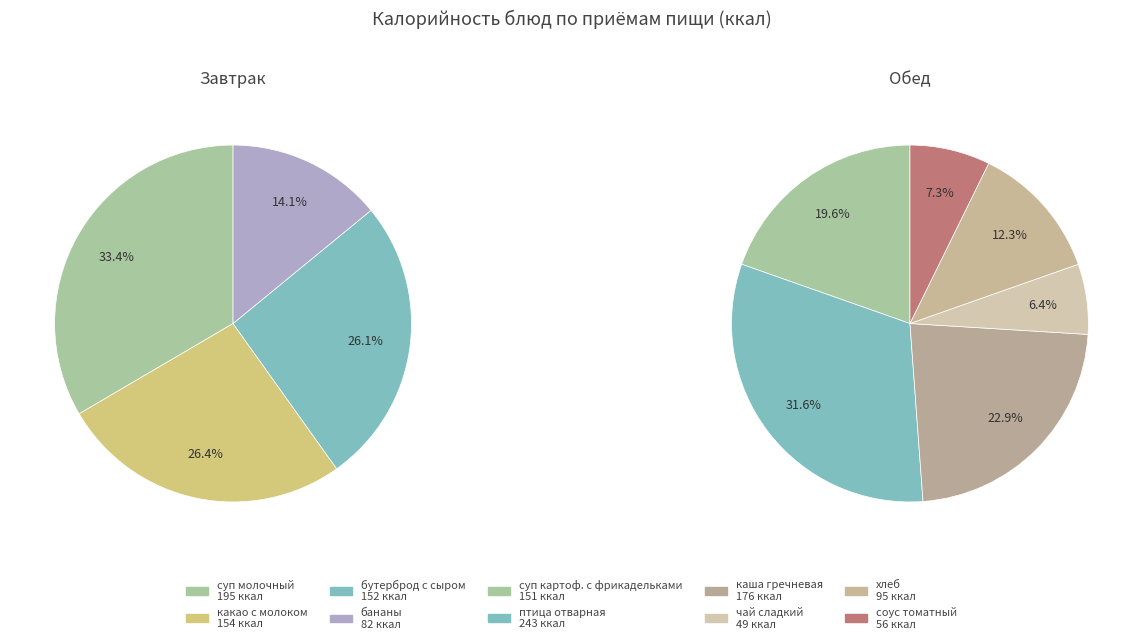

Does каша гречневая рассыпчатая account for over 50% of the chart?

No